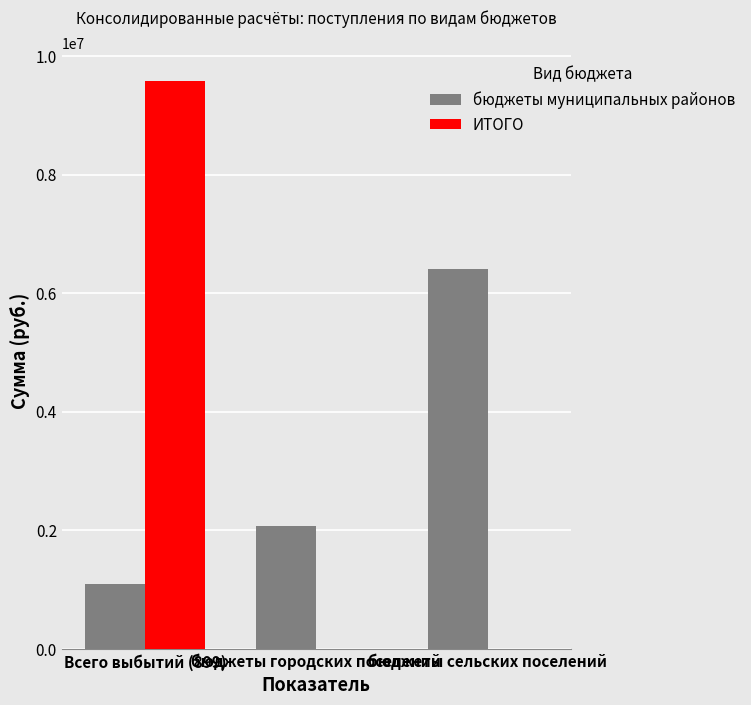

Does the chart contain stacked bars?

No